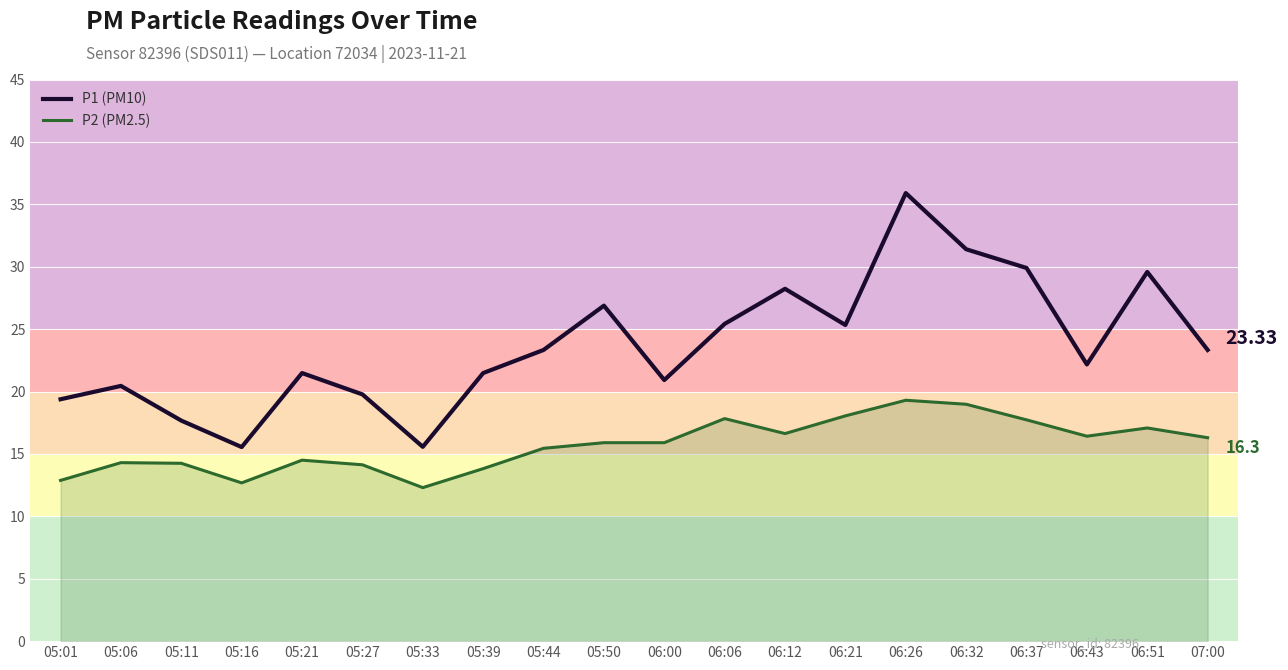

What position from the left is 05:21?

5